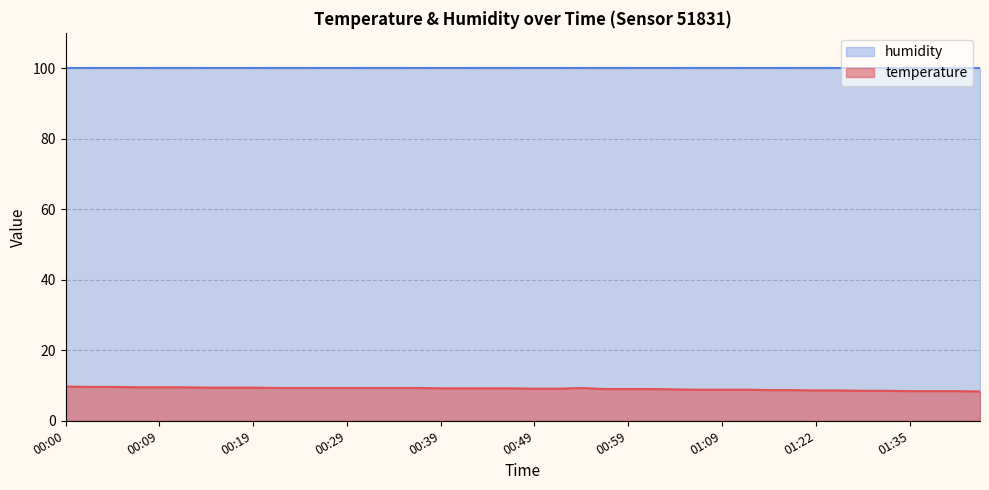

List the labels in order of value, smallest first.

01:44, 01:35, 01:38, 01:41, 01:27, 01:30, 01:22, 01:25, 01:14, 01:17, 01:07, 01:09, 01:12, 01:04, 00:57, 00:59, 01:02, 00:49, 00:52, 00:39, 00:41, 00:44, 00:47, 00:21, 00:24, 00:26, 00:29, 00:31, 00:34, 00:36, 00:54, 00:14, 00:17, 00:19, 00:07, 00:09, 00:12, 00:02, 00:04, 00:00